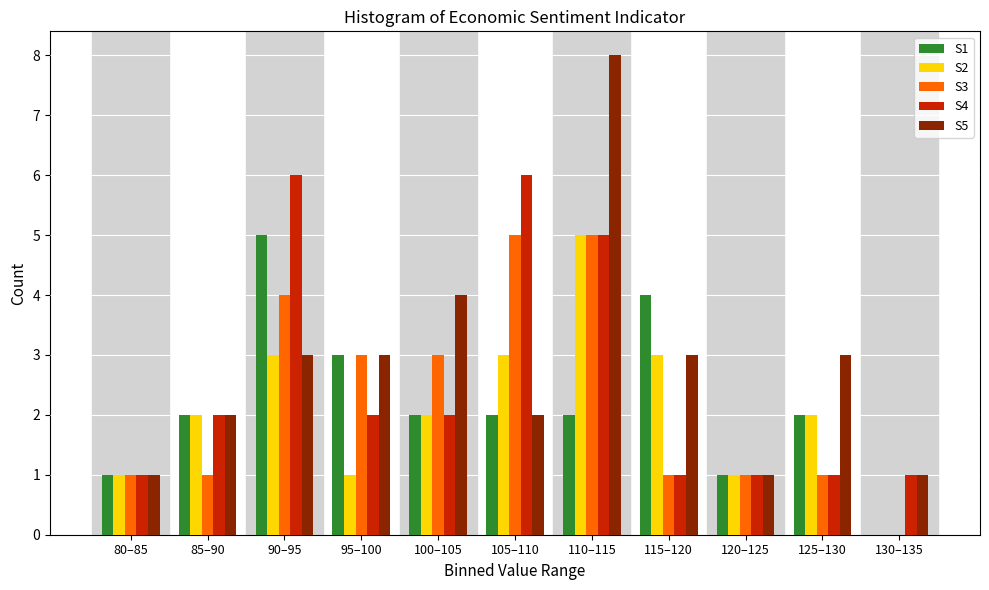

What is the total value across all series at 85–90?

9